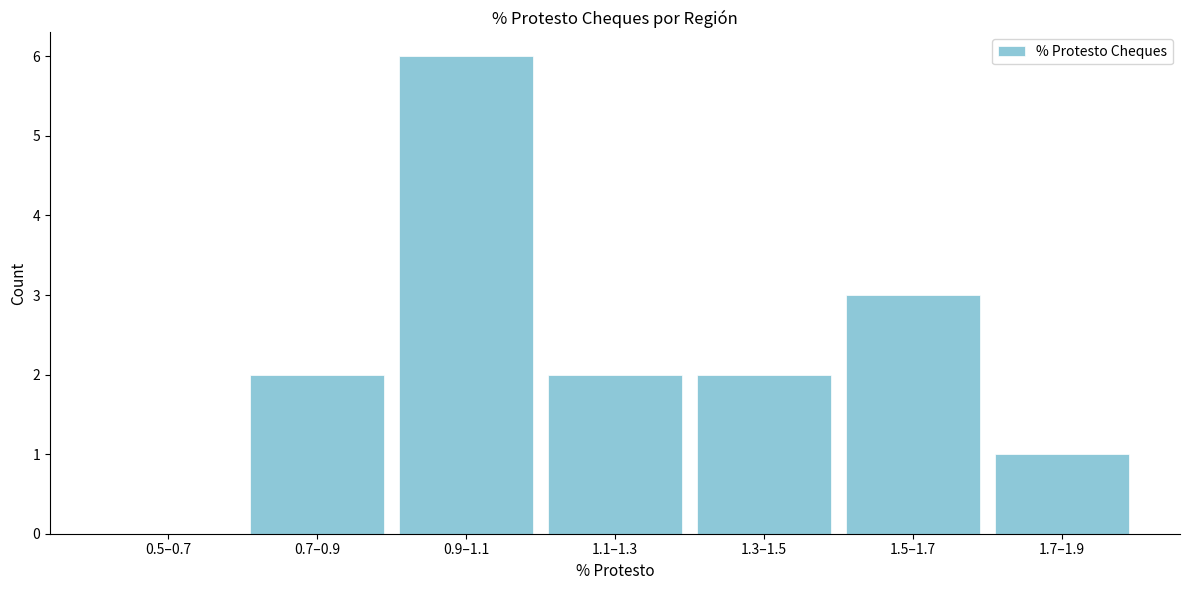

Reading right to left, list all the values displayed in this chart.

1.7–1.9=1	1.5–1.7=3	1.3–1.5=2	1.1–1.3=2	0.9–1.1=6	0.7–0.9=2	0.5–0.7=0